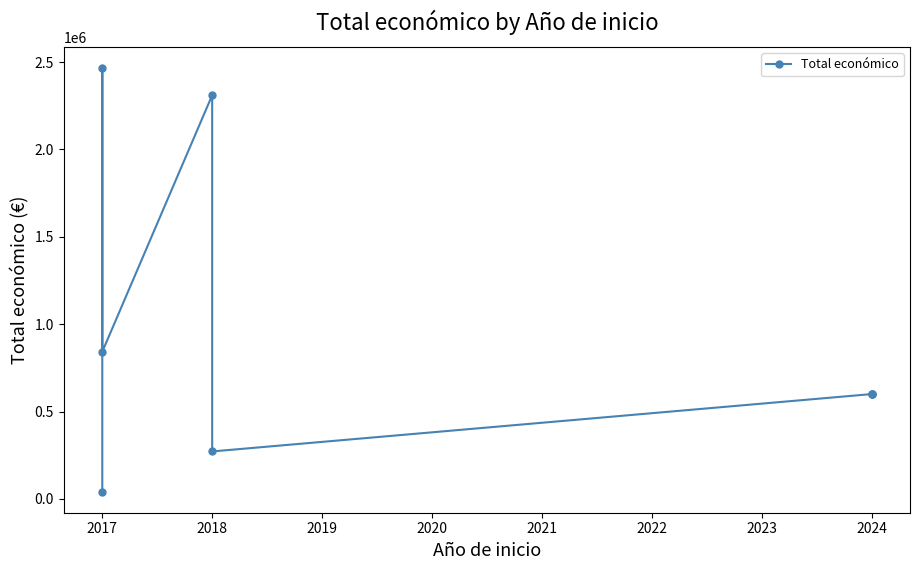

At which label is the value closest to 1253322?

2017